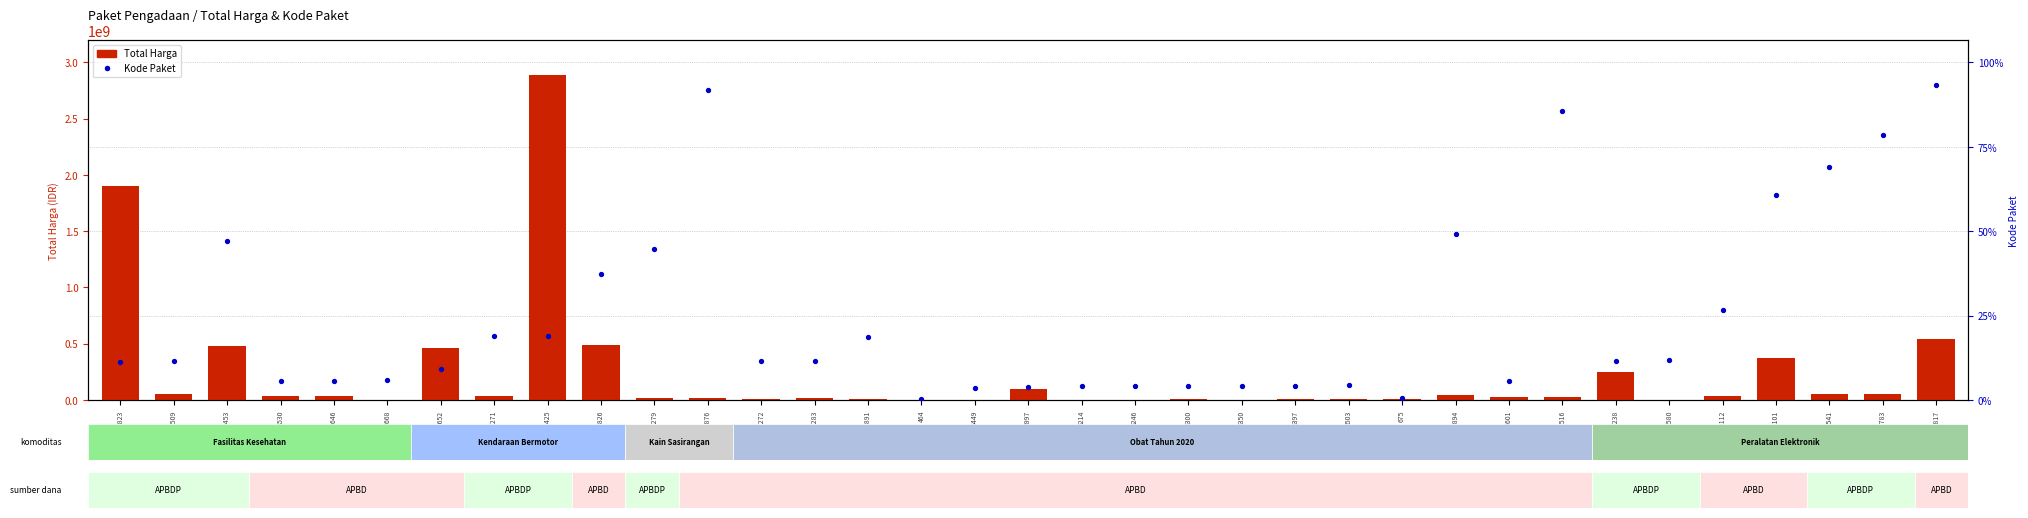

Which series contains the lowest Y value?

Kode Paket